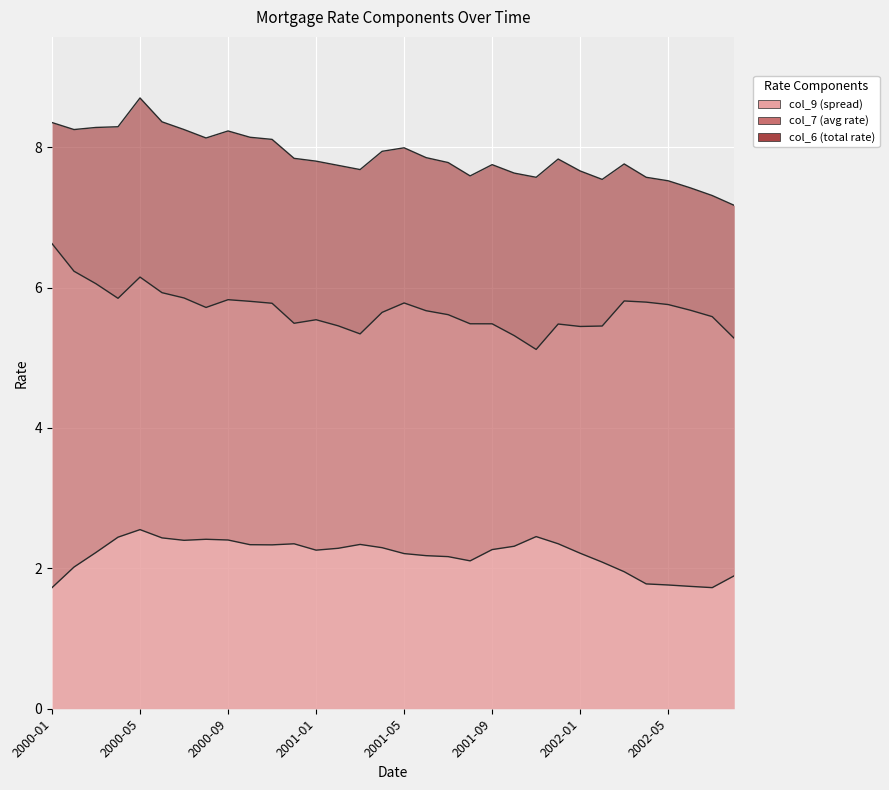

True or false: col_9 has a value of 0.8 at 2001-11.

False